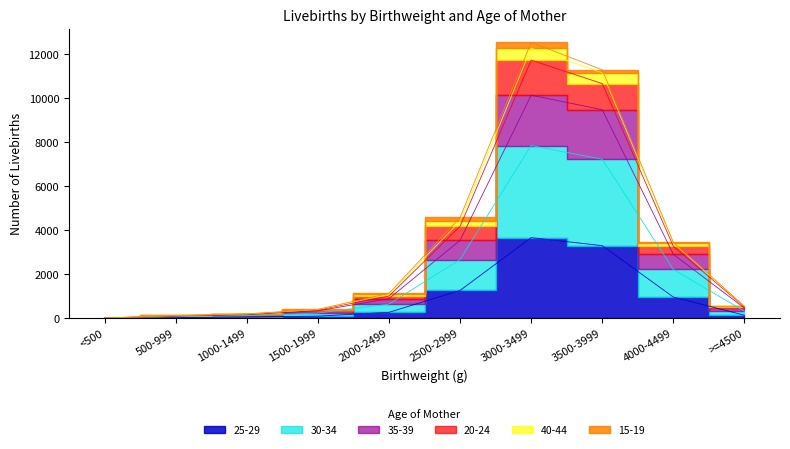

What position from the right is 1500-1999?

7